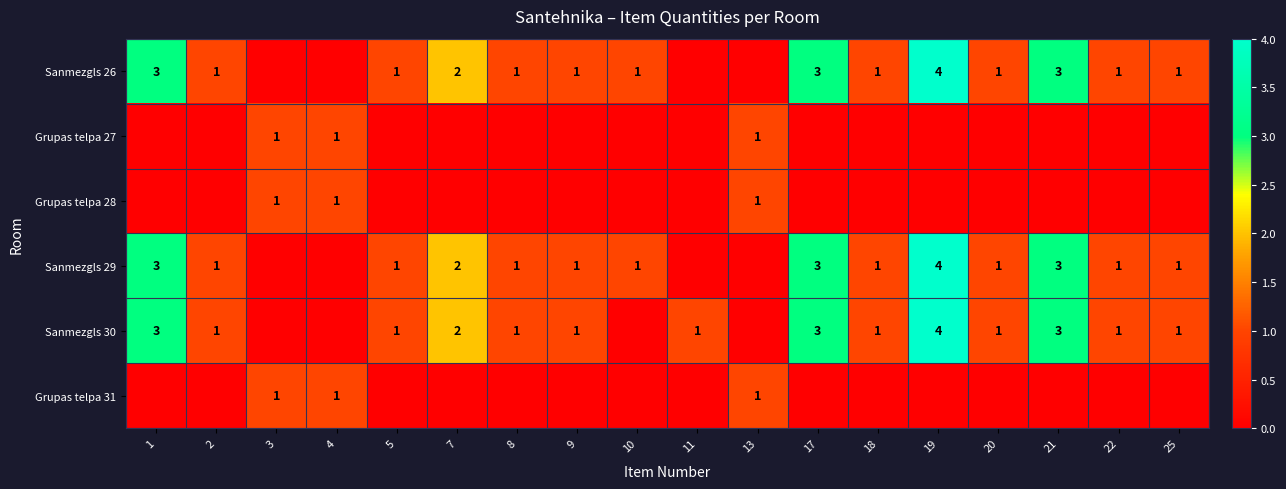

What is the greatest value displayed?

4